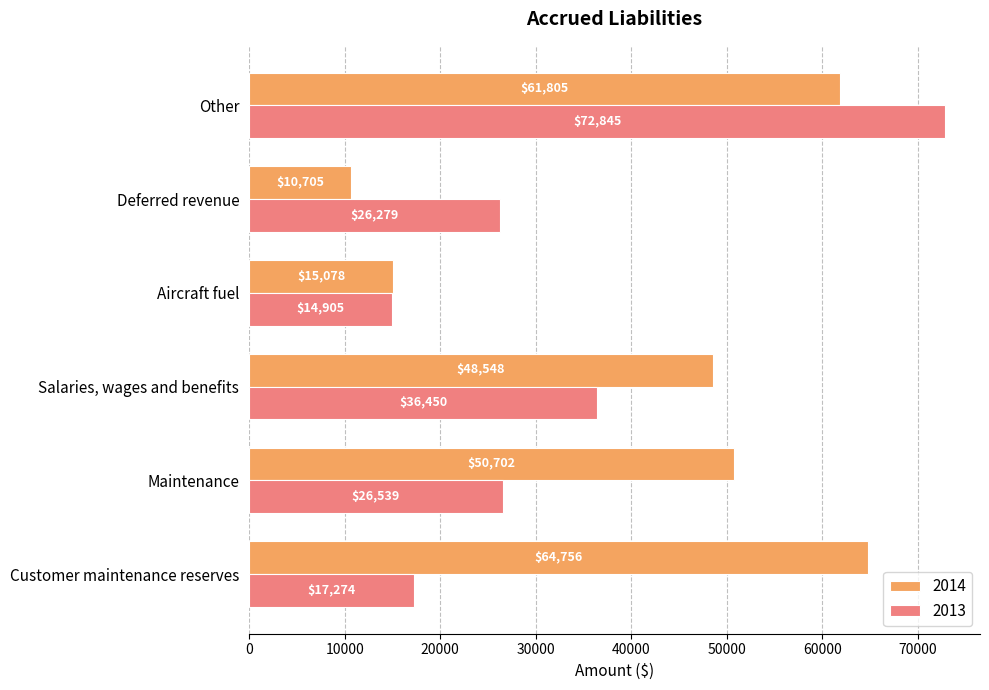

What is the spread (max minus min) of values at Salaries, wages and benefits?

12098